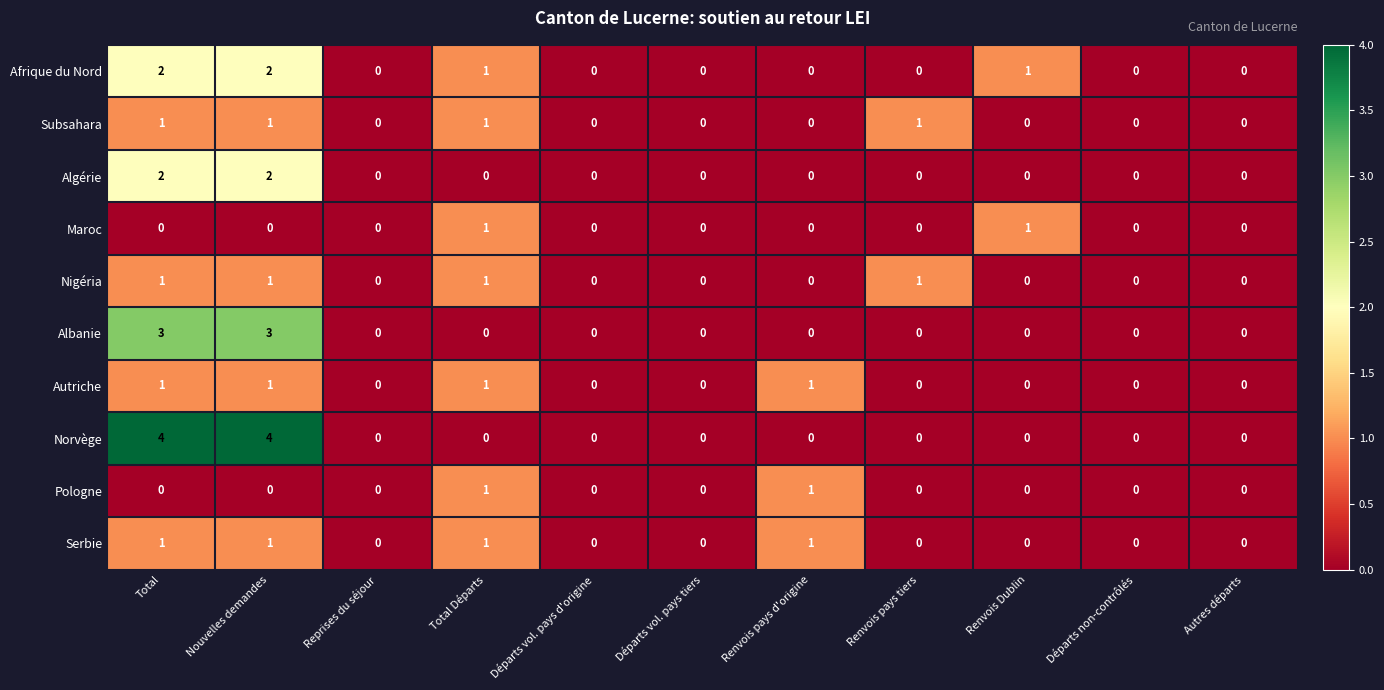

What is the total value across all series at Renvois pays tiers?

2